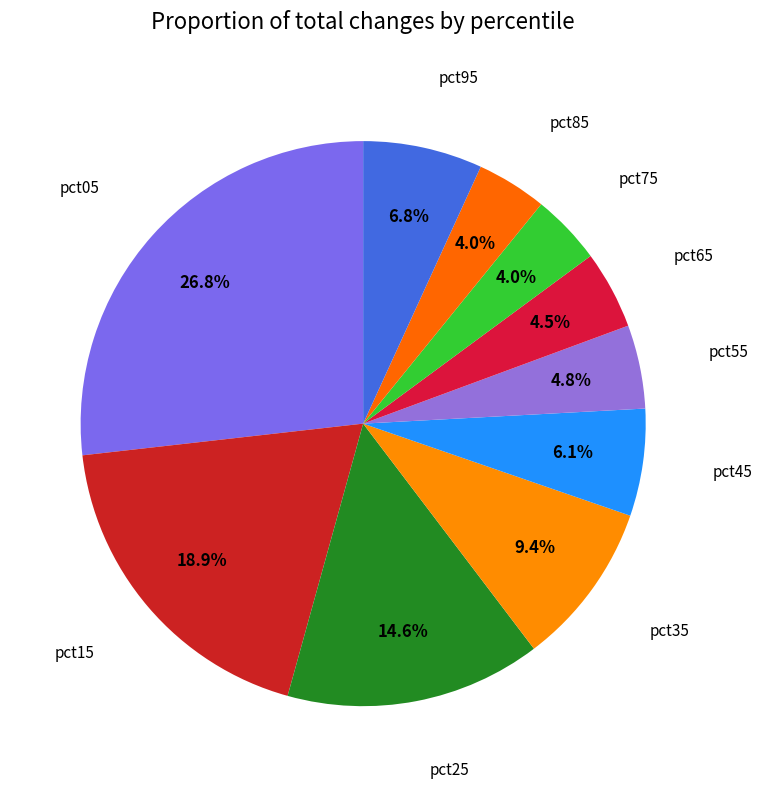

How many slices are in this pie chart?

10